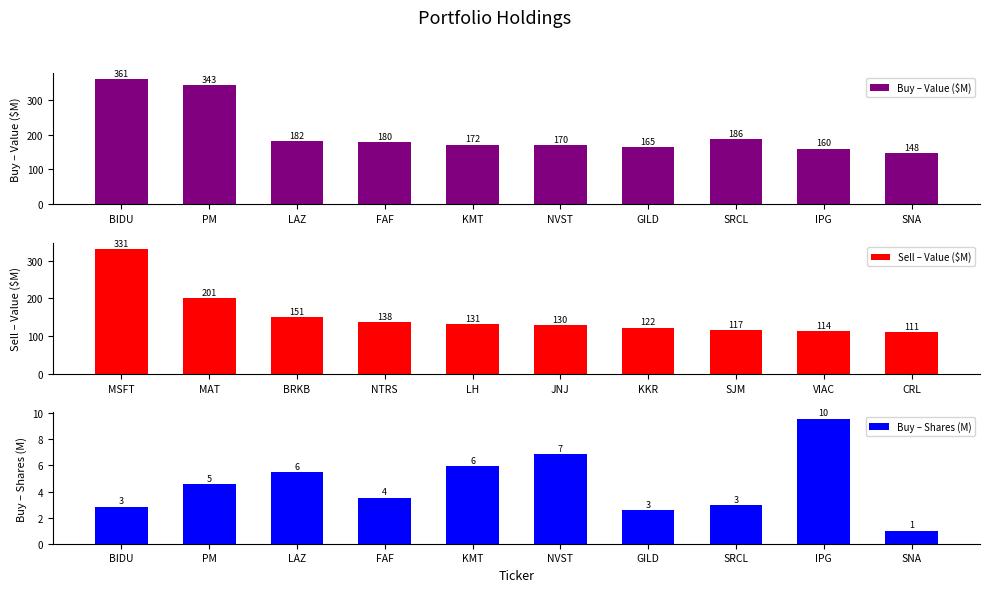

Rank the categories by Buy – Shares (M) value from lowest to highest.

SNA, GILD, BIDU, SRCL, FAF, PM, LAZ, KMT, NVST, IPG